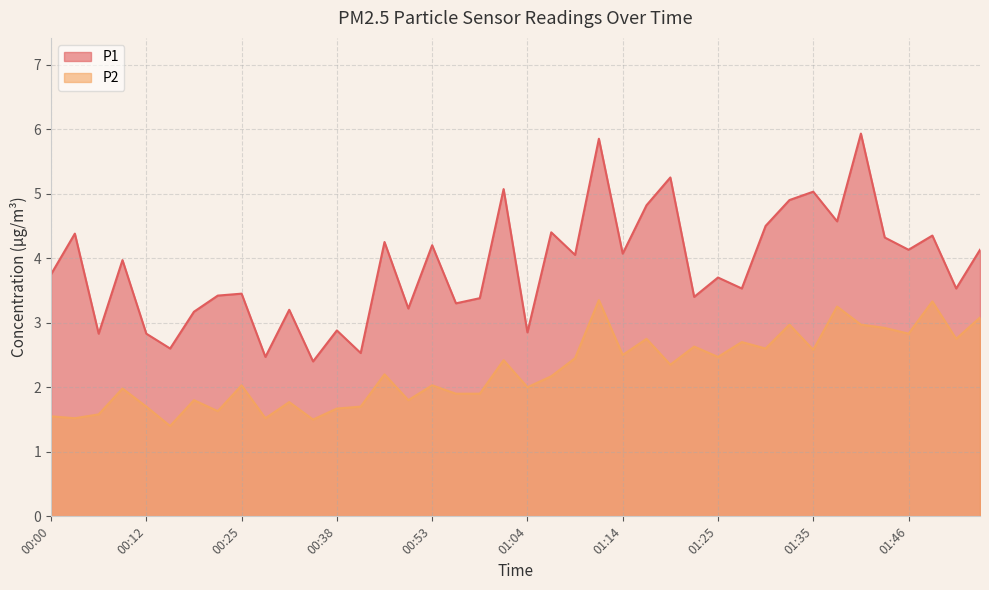

At which label does P2 first exceed 2?

00:25